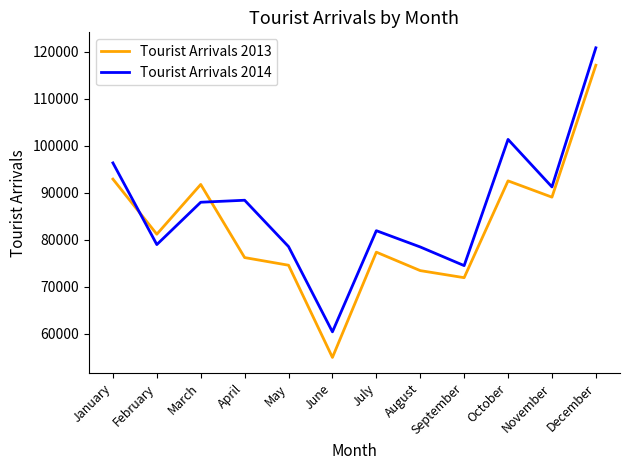

What is the difference between the maximum and minimum values in the Tourist Arrivals 2013 series?

62079